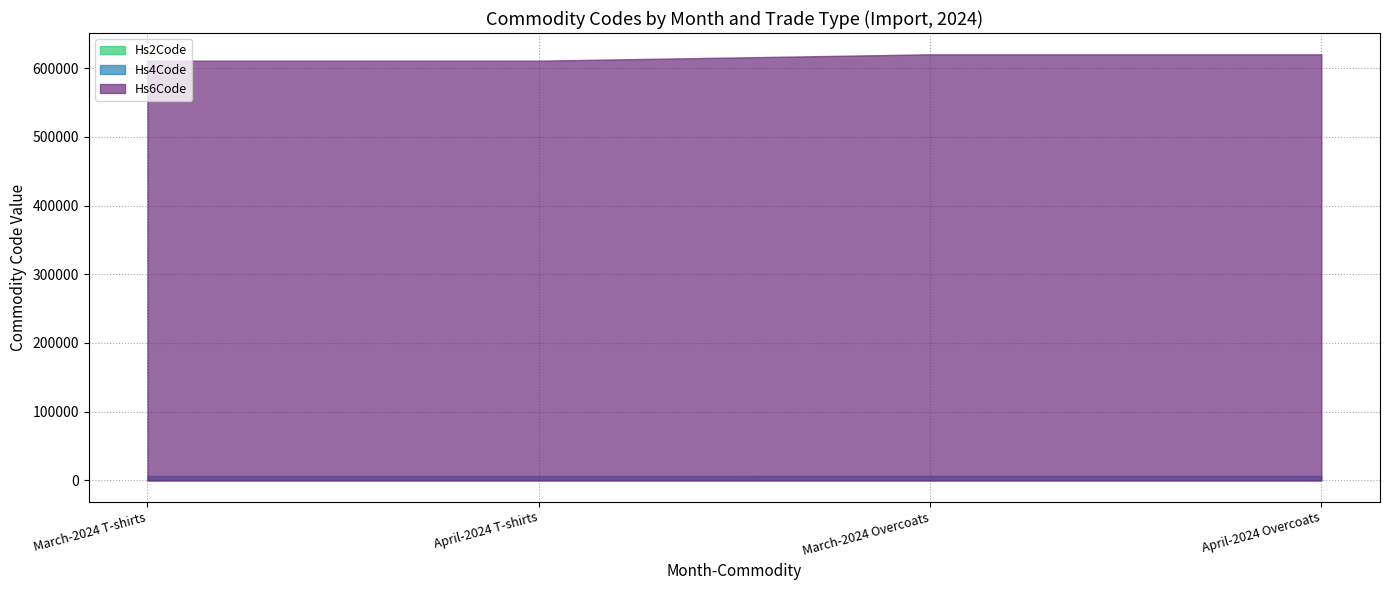

Which category has the lowest value across all series?

March-2024 T-shirts